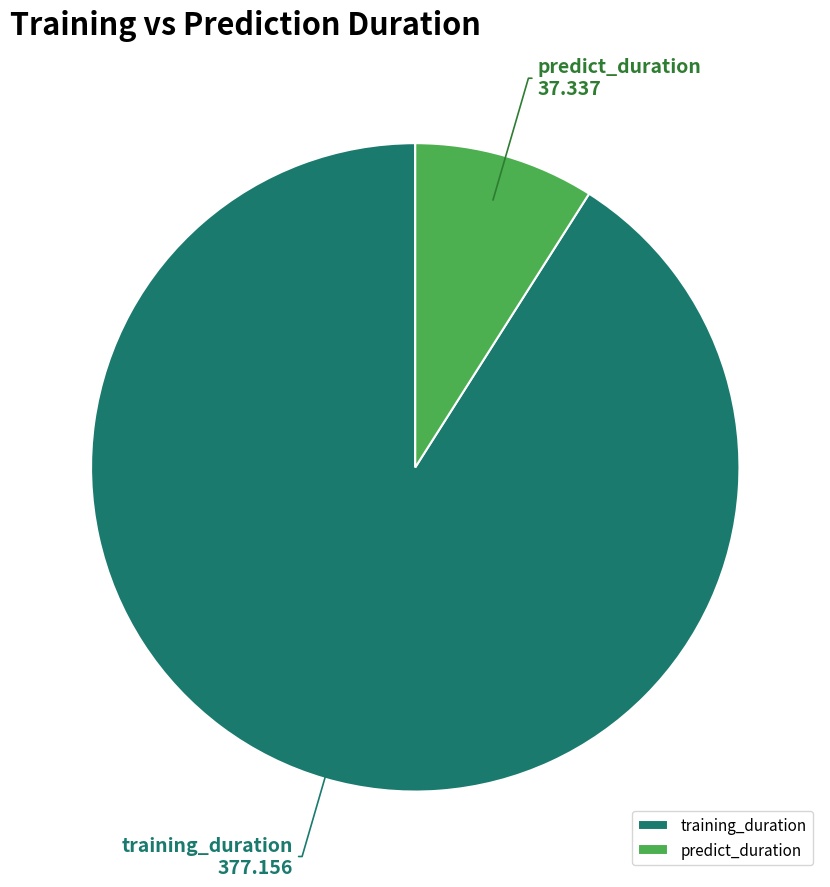

Is the sum of predict_duration and training_duration greater than half?

Yes